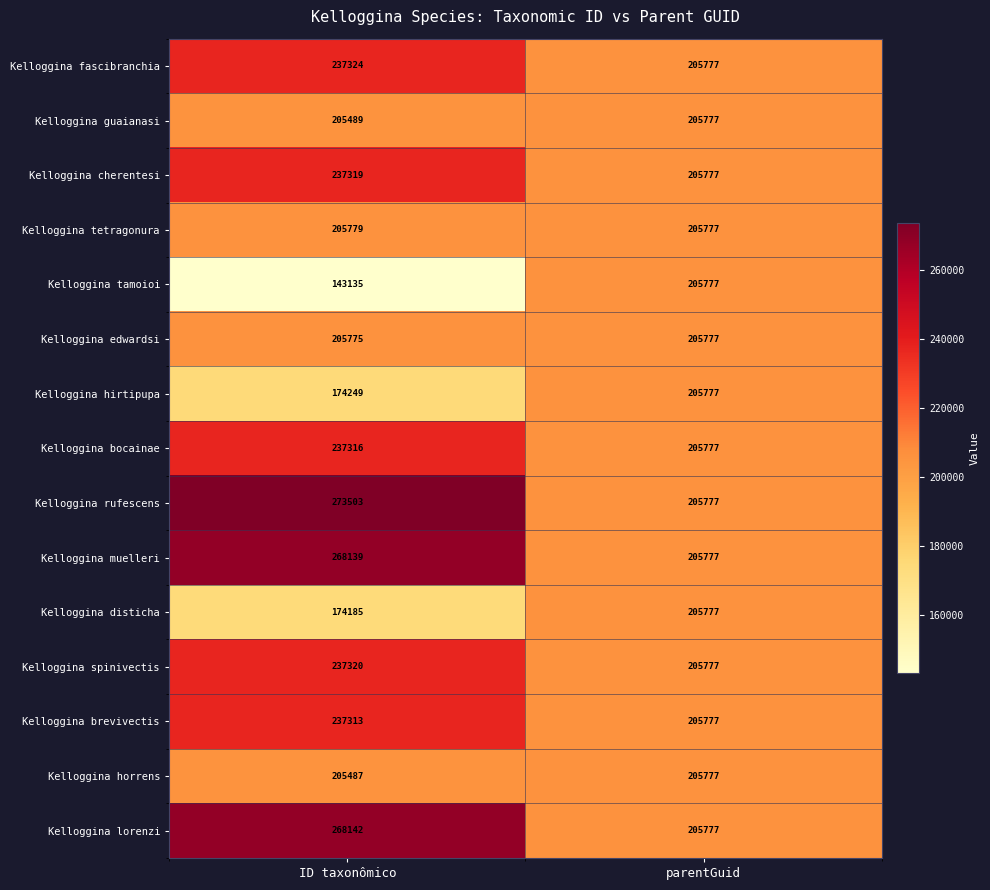

At which category is the sum across all series the highest?

ID taxonômico